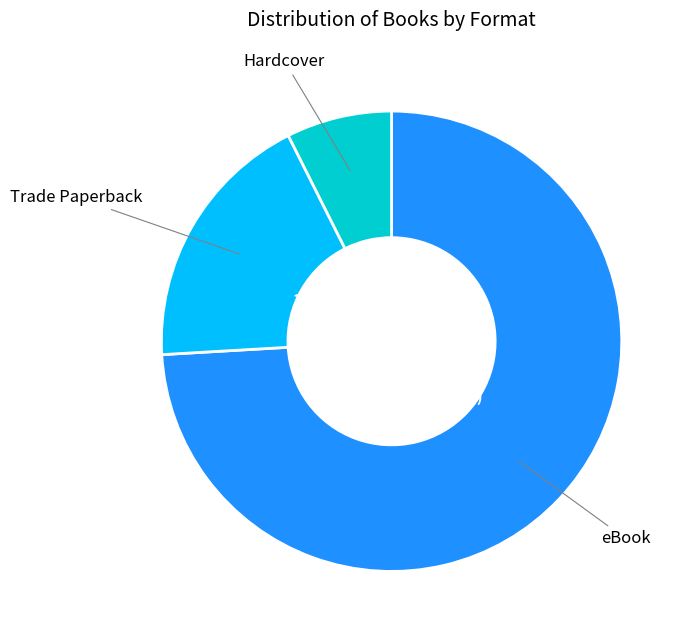

What is the largest slice in the pie chart?

eBook